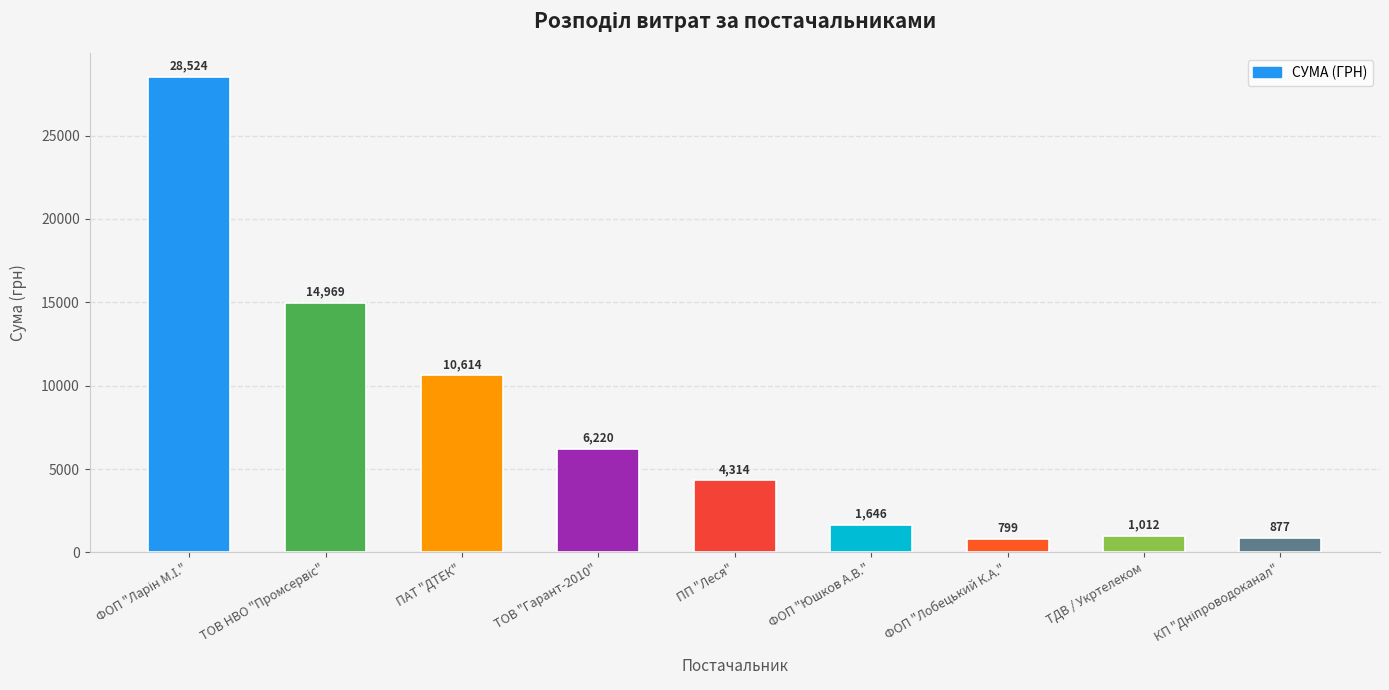

What is the average value?

7663.9